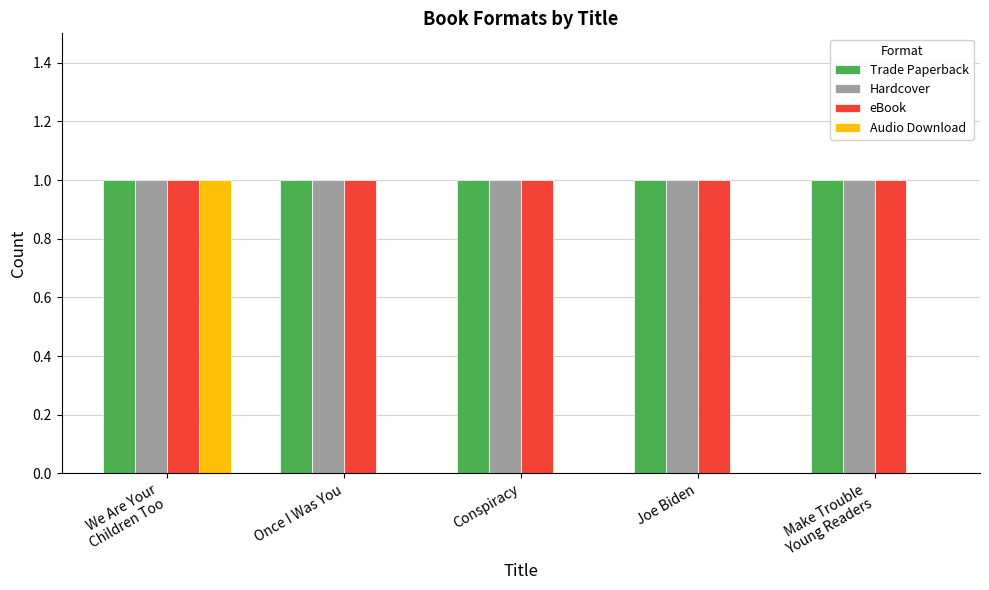

True or false: Hardcover has a value of 1 at Joe Biden.

True